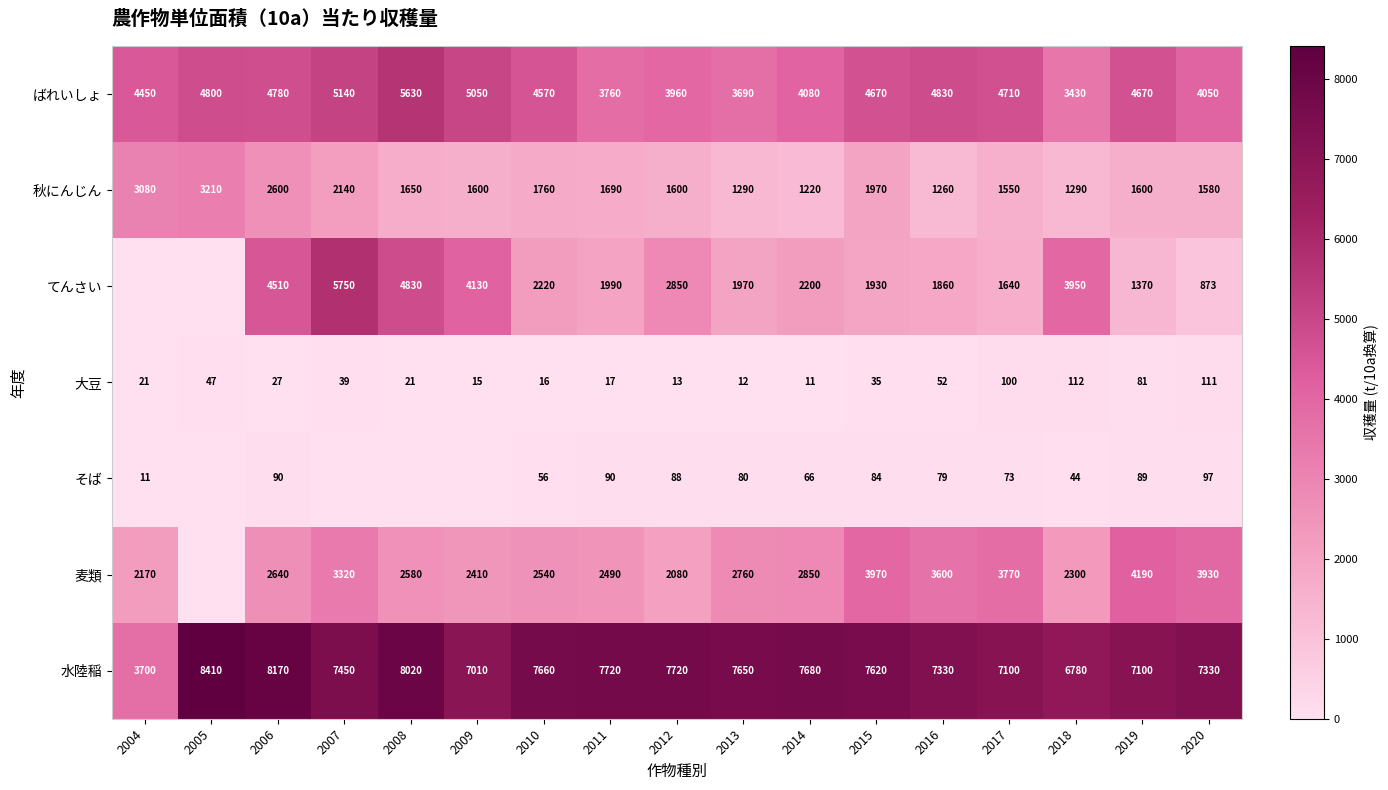

At which label does ばれいしょ first exceed 4670?

2005